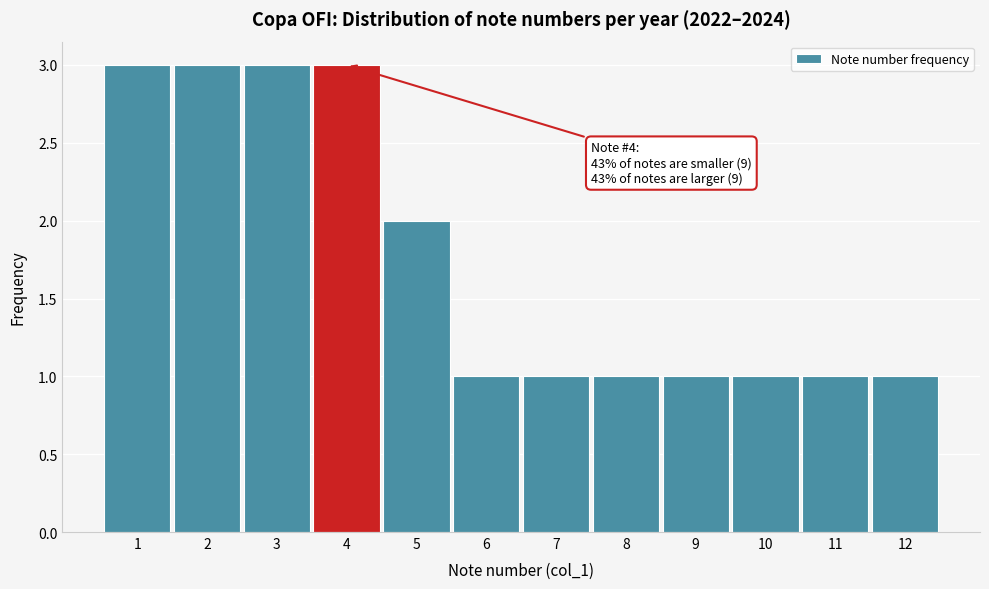

Reading left to right, what are all the values shown in this chart?

3	3	3	3	2	1	1	1	1	1	1	1